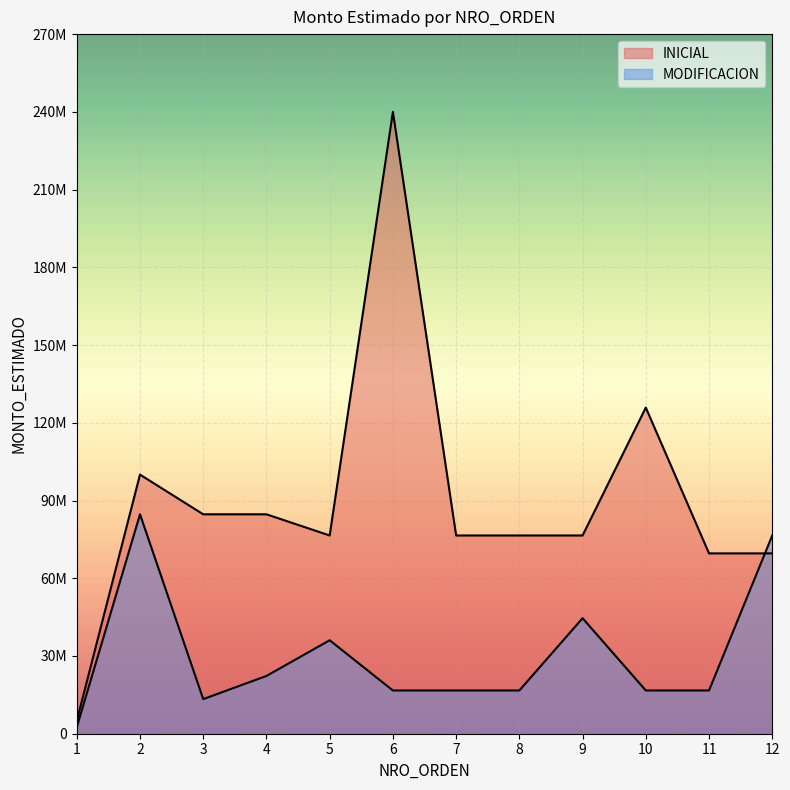

What is the value of the INICIAL point at the 7th from the left?

76508400